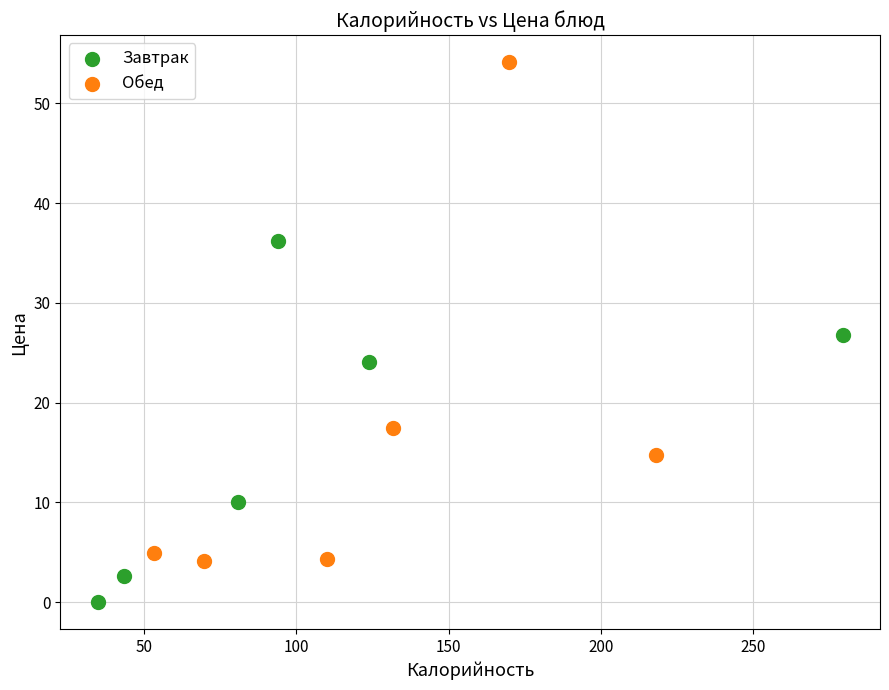

Which series has the widest spread of Y values?

Обед